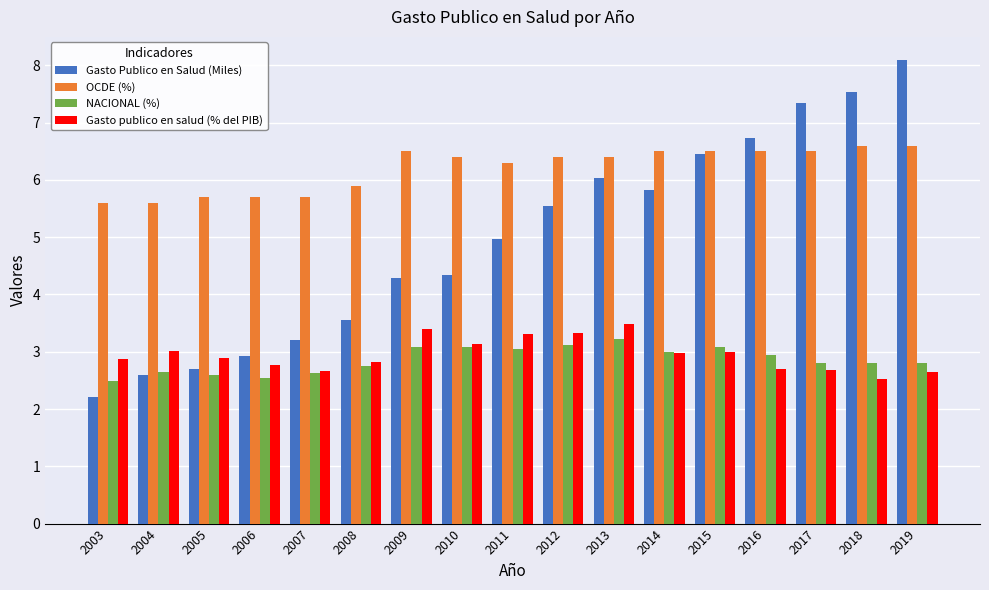

Is it true that Gasto publico en salud (% del PIB) equals 1.7 at 2019?

False